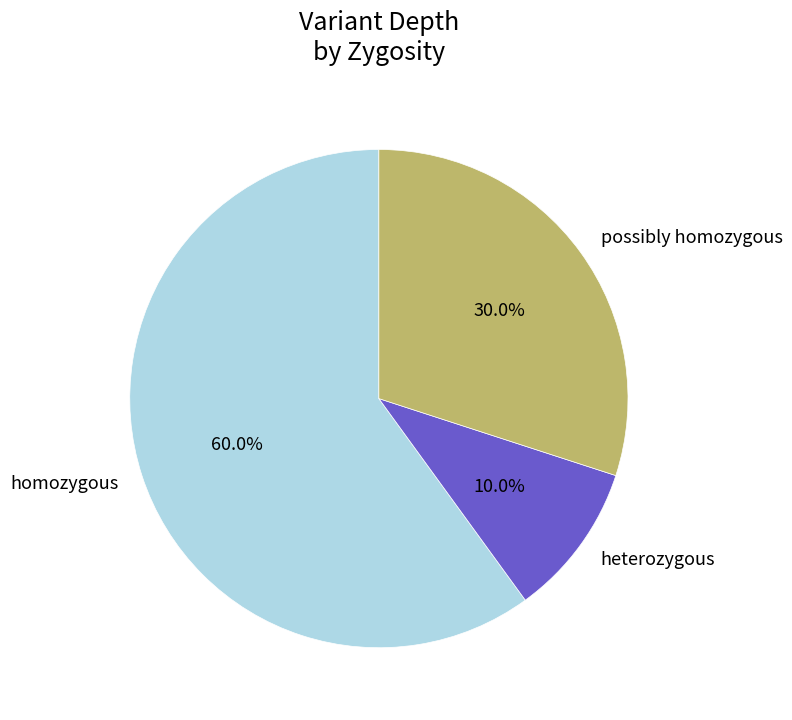

How much of the chart is everything except heterozygous?

90.0%